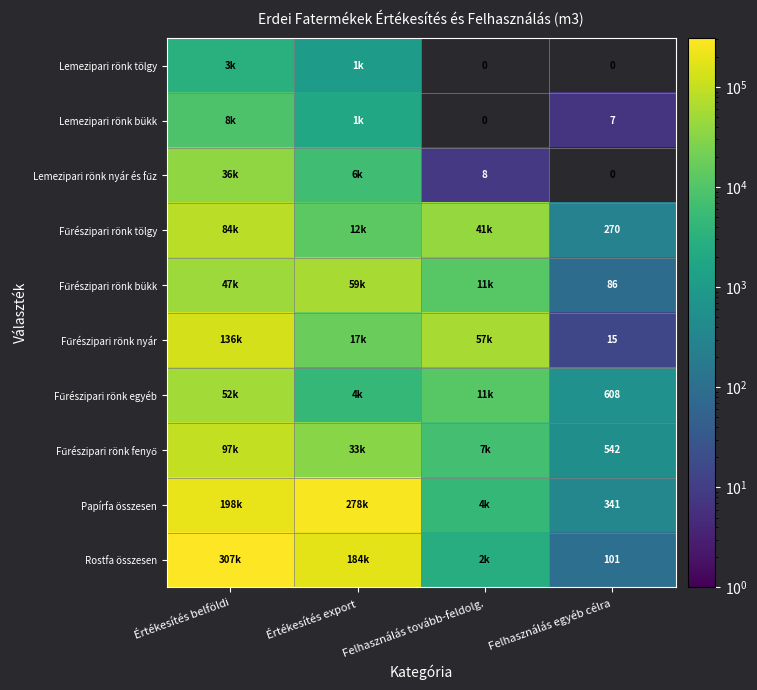

What is the total value across all series at Felhasználás egyéb célra?

1970